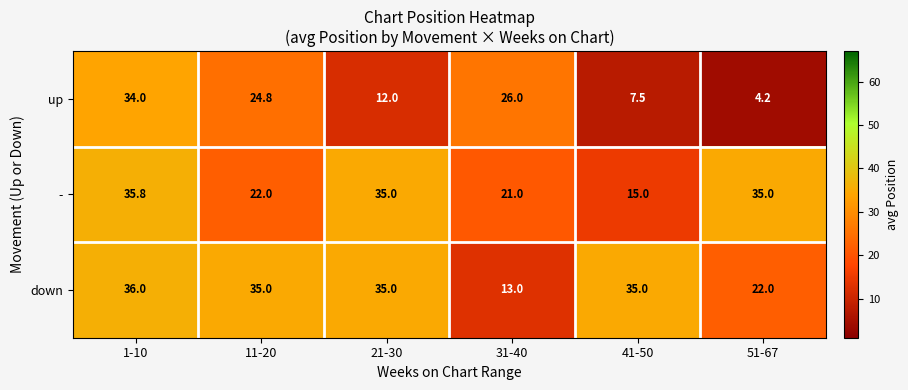

What is the minimum value shown in the chart?

4.2